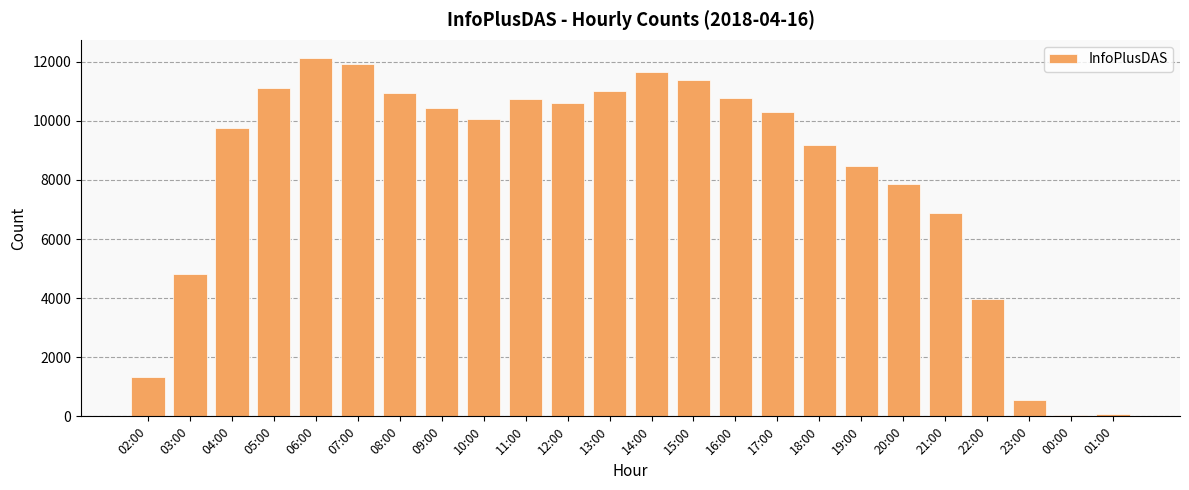

True or false: the data shows 12135 at 06:00.

True